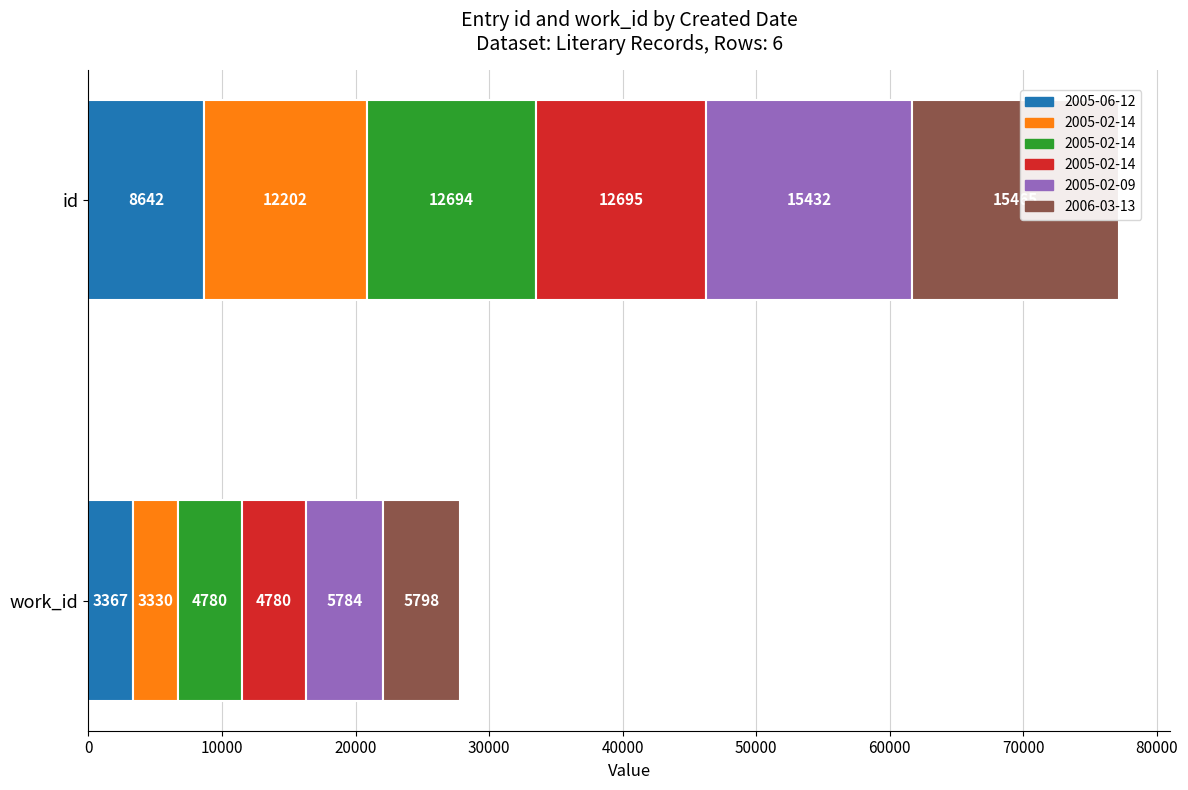

The id series shows 7950 at 2005-02-09. True or false?

False